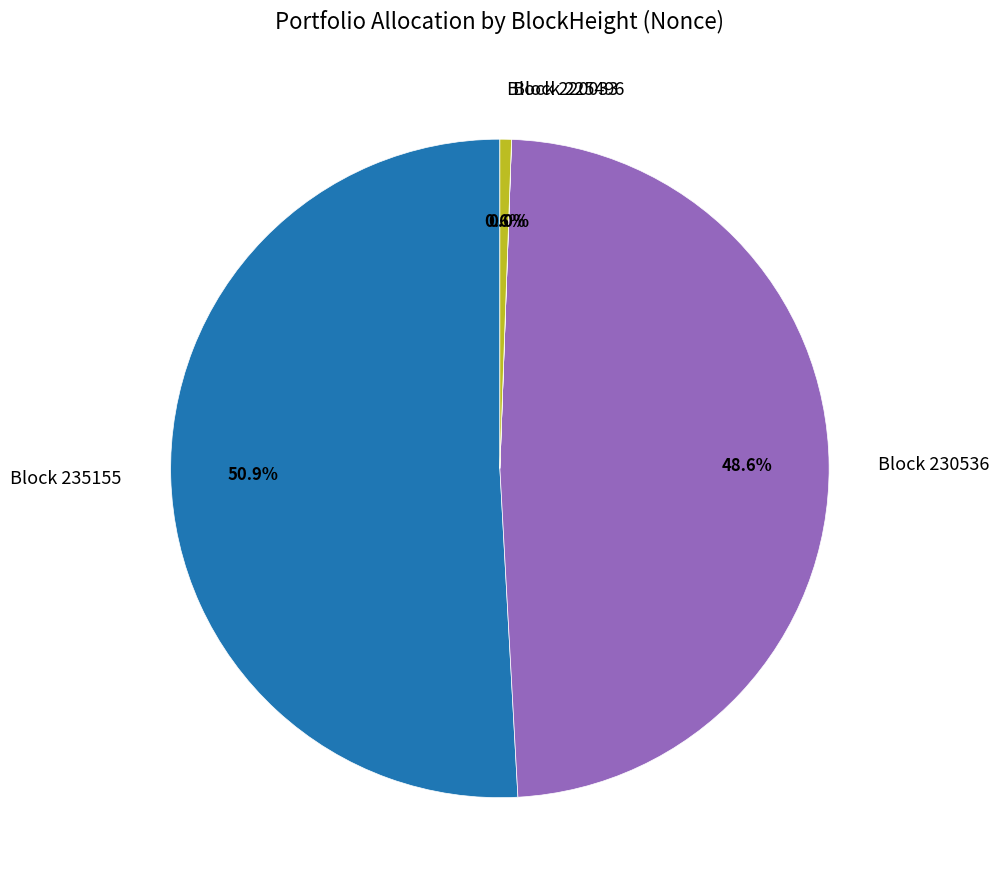

Approximately how many times larger is the value at Block 230536 compared to Block 235155?

1.0